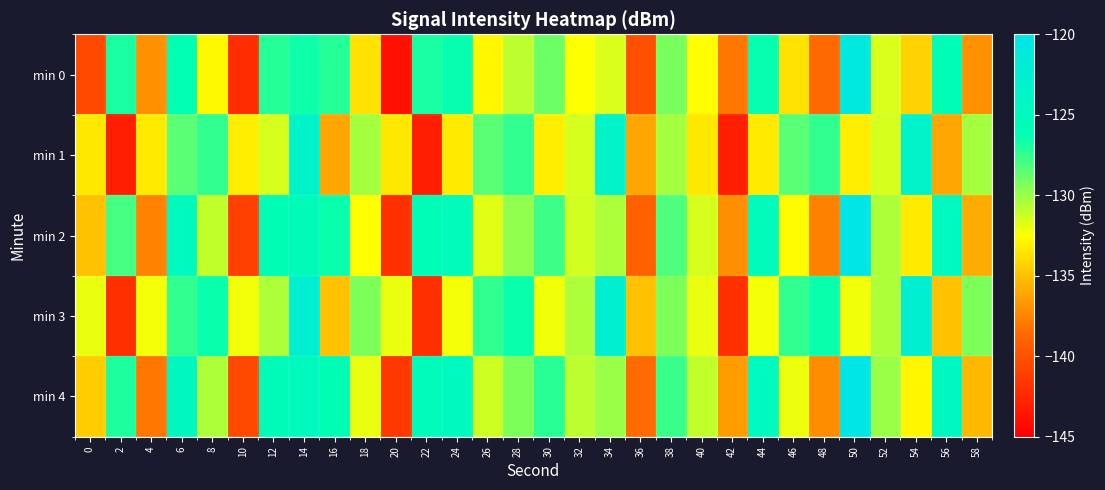

At how many categories does at least one series exceed -141?

30